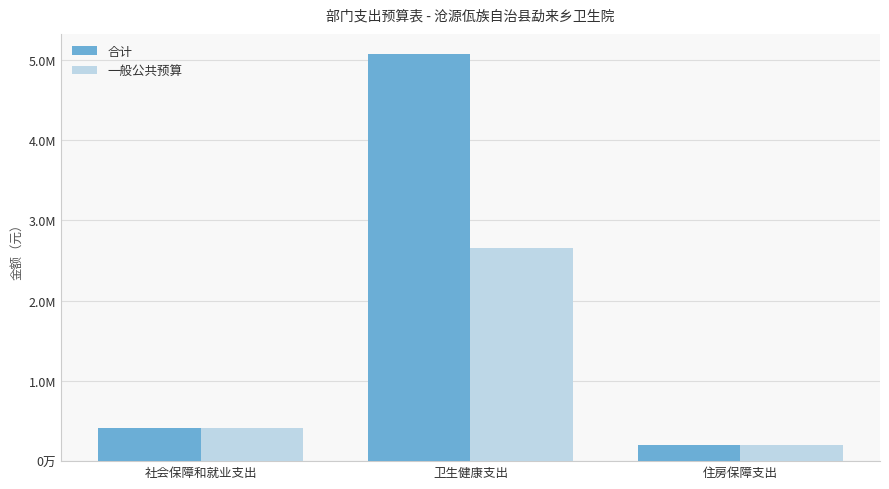

Rank the series by their average value, from lowest to highest.

一般公共预算, 合计